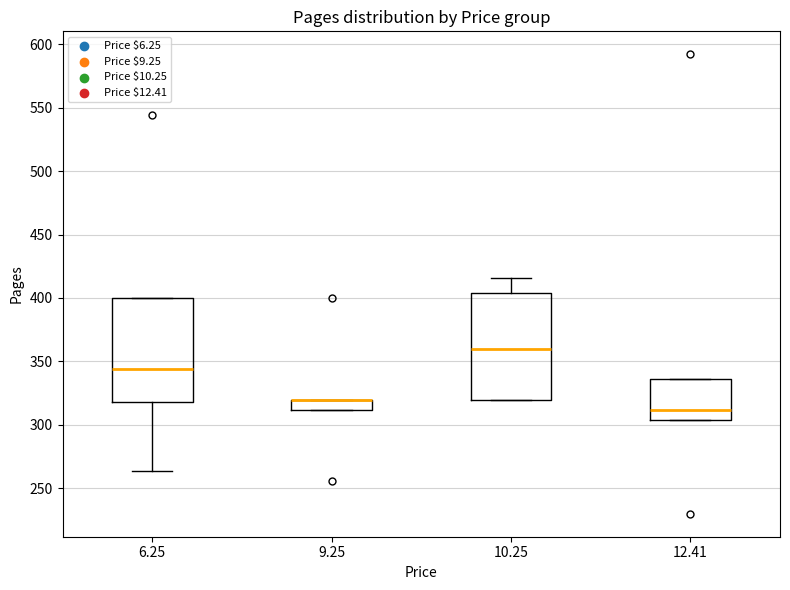

Reading left to right, transcribe this box plot: for each box, give where its median line is, the range the box spans, and where its two whiskers end, as read against the y-axis. The values are not printed on the chart, so give them approximately, as read against the axis.

6.25: median 345, box 320 to 400, whiskers 265 to 400
9.25: median 320 (drawn on the box's upper edge), box 310 to 320, whiskers 310 to 320
10.25: median 360, box 320 to 405, whiskers 320 to 415
12.41: median 310, box 305 to 335, whiskers 305 to 335